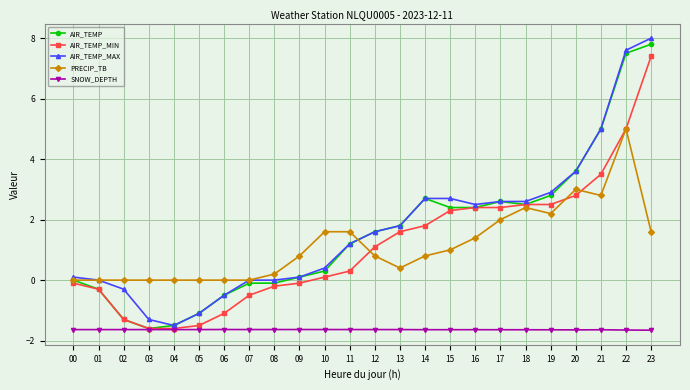

Which series has the widest spread of values?

AIR_TEMP_MAX